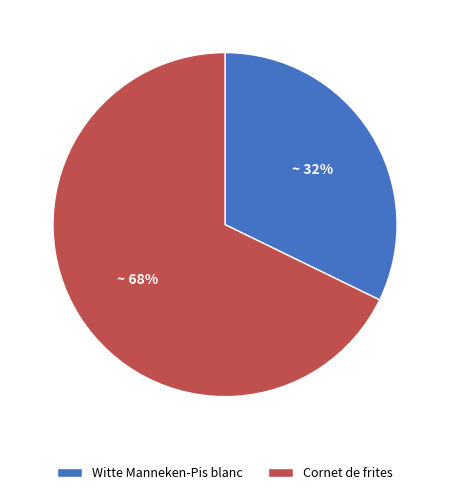

To the nearest percent, what is the difference between the Cornet de frites and Witte Manneken-Pis blanc slice percentages?

36%